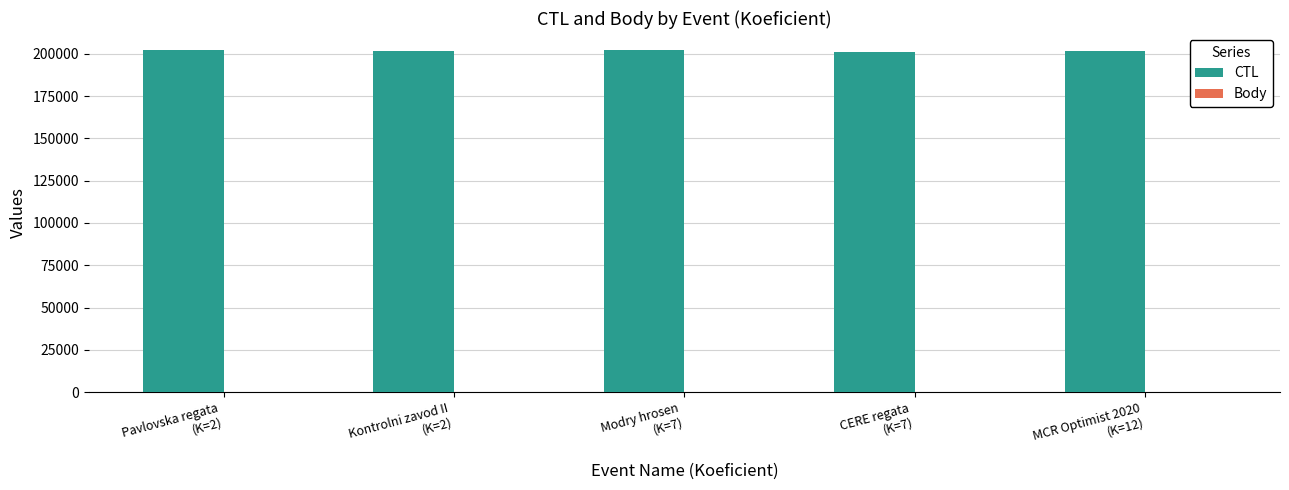

Which series has the largest total across all categories?

CTL